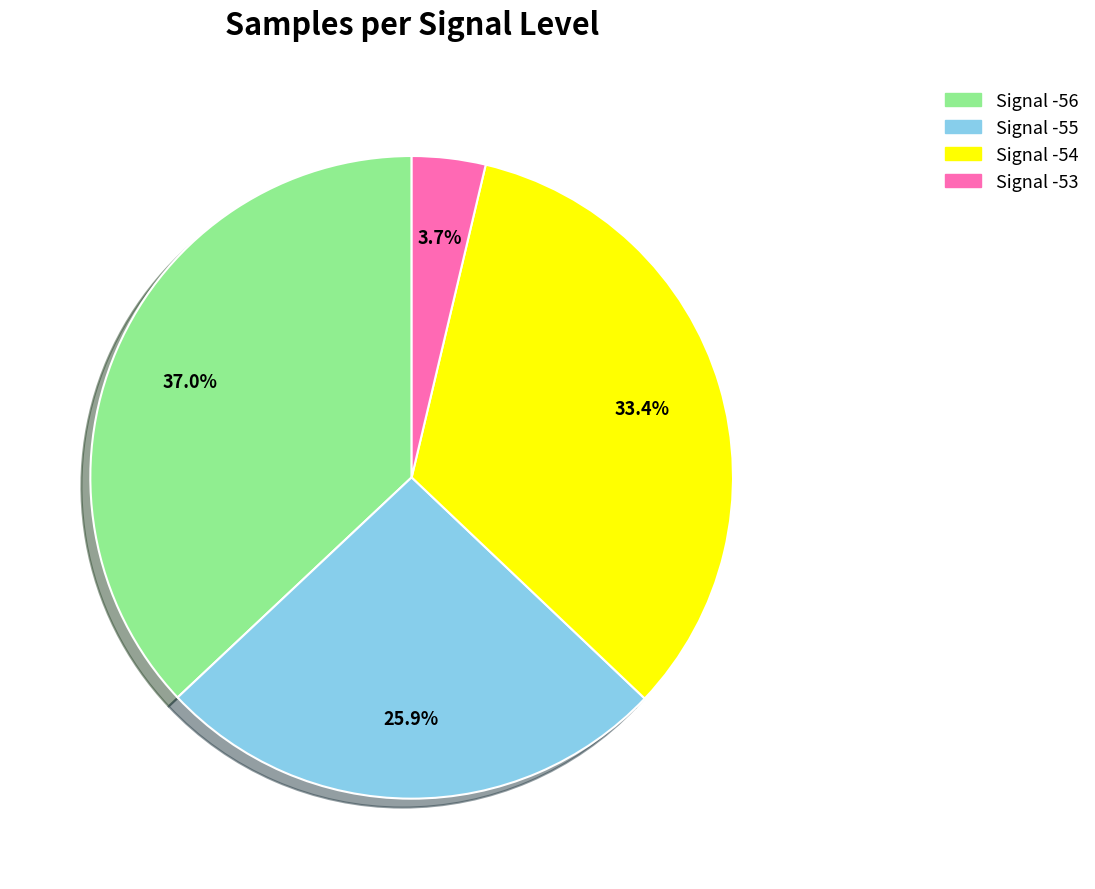

Count the number of slices in the pie.

4